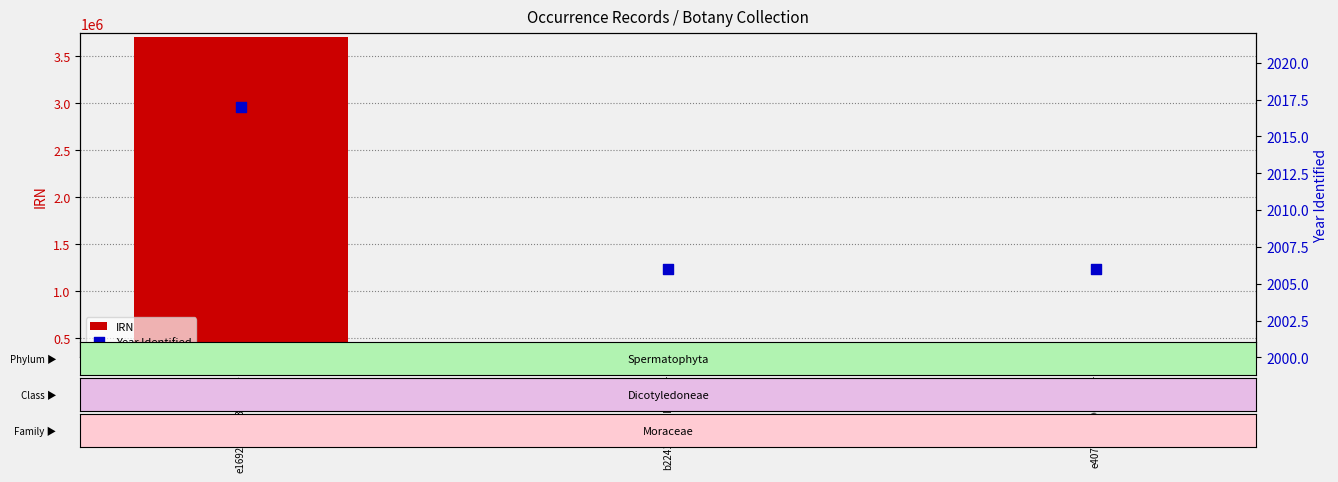

Which series contains the lowest Y value?

Year Identified